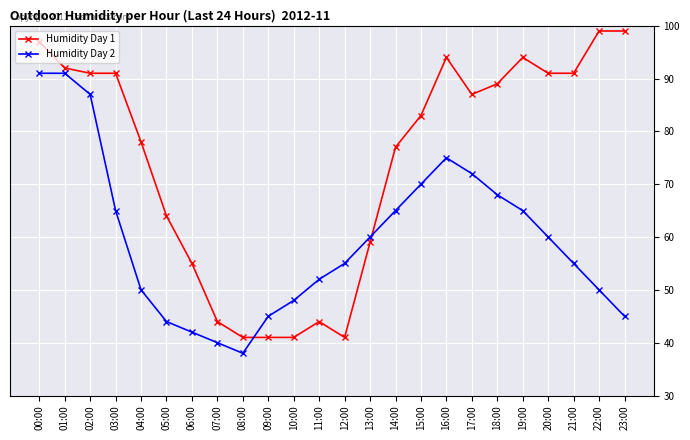

What is the smallest value displayed?

38